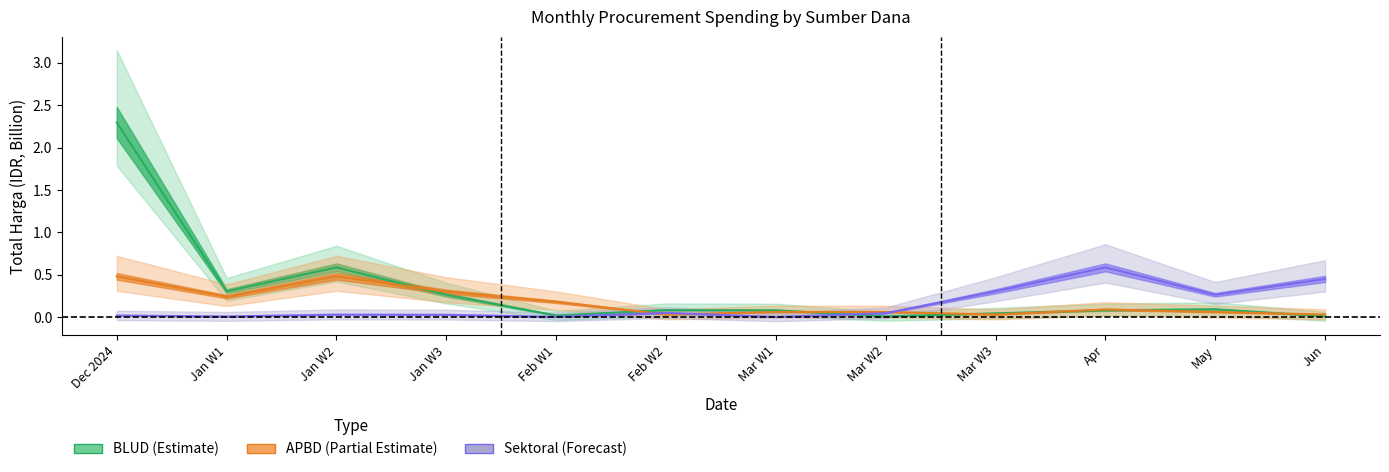

List the series in order of their peak value, lowest first.

APBD_total, Sektoral_total, BLUD_total